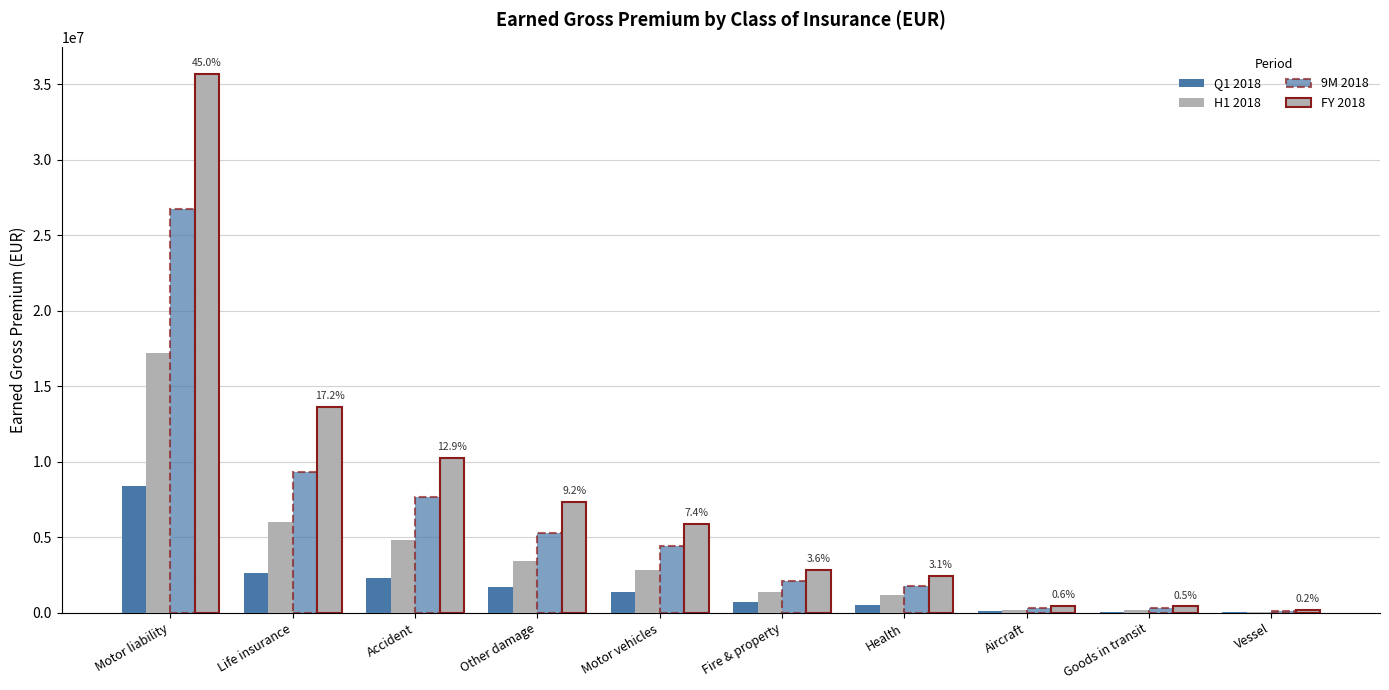

How many series are shown in this chart?

4